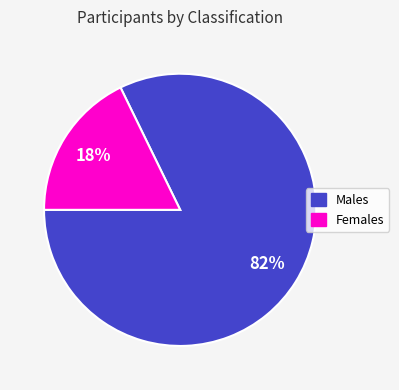

Is the sum of Males and Females greater than half?

Yes